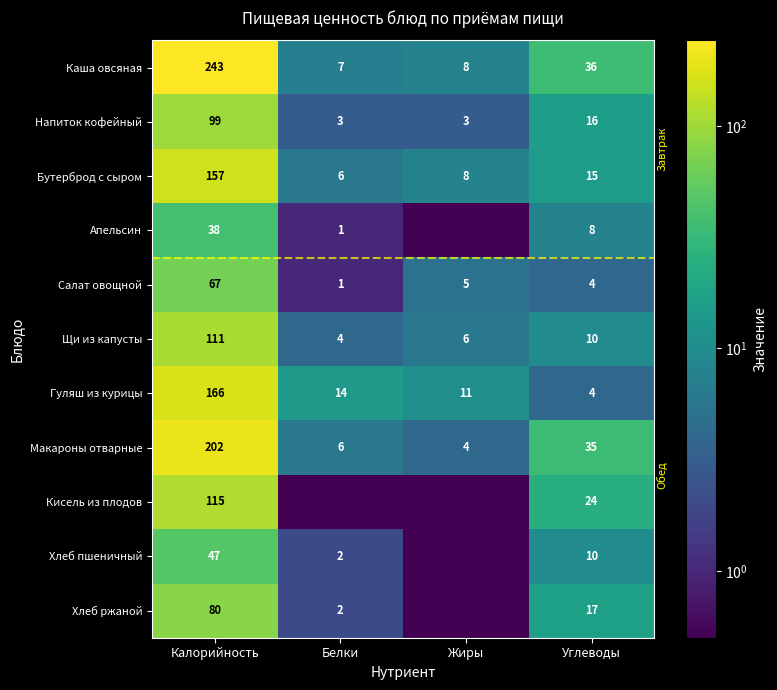

Count the number of data series in this chart.

11